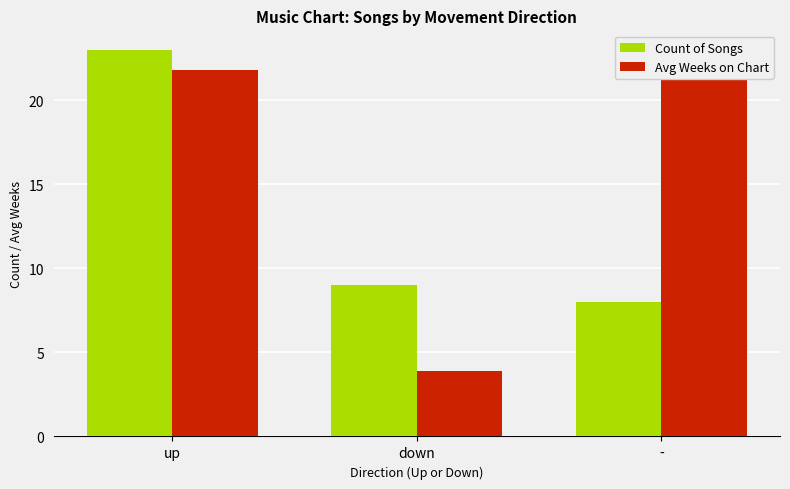

What is the label of the 3rd bar from the left?

-